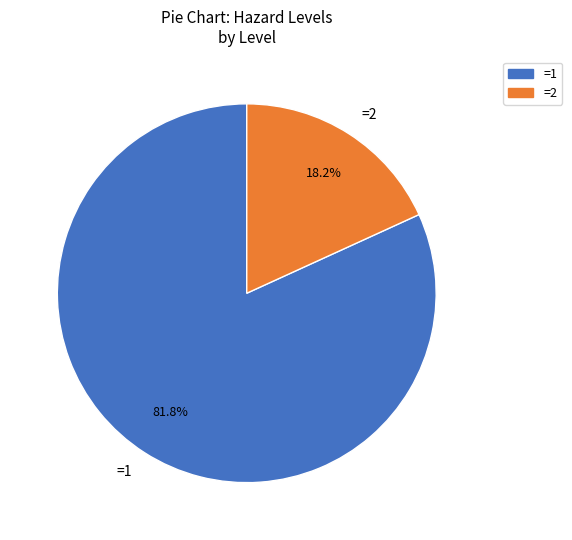

How many slices are in this pie chart?

2